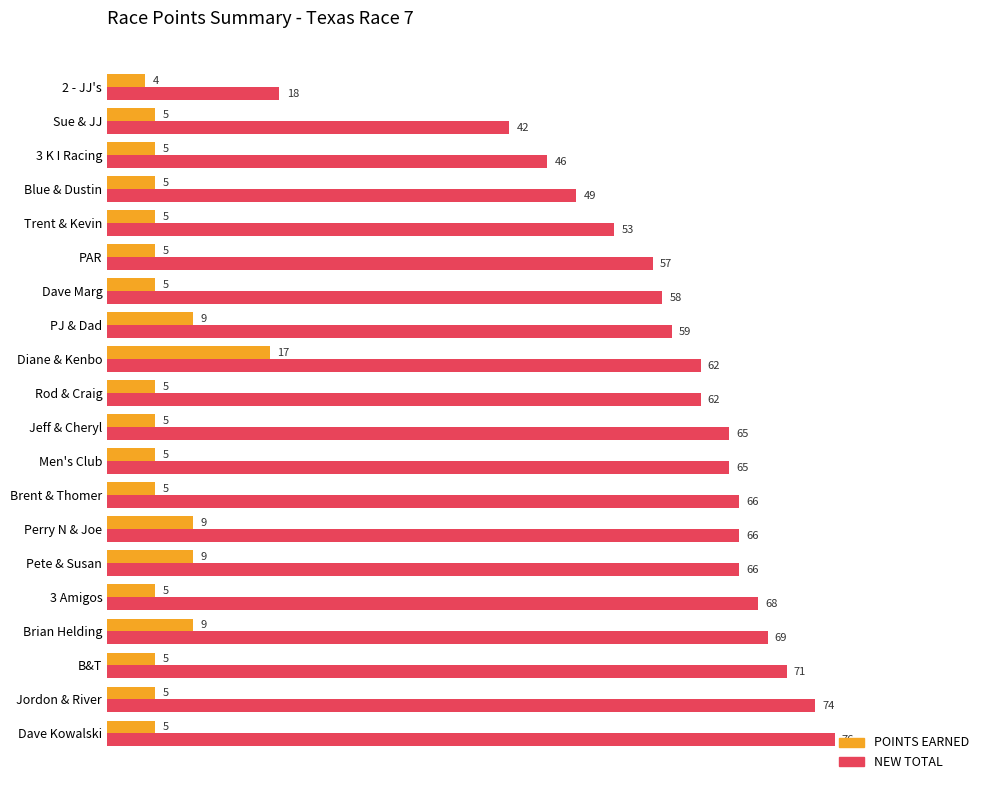

Which category has the highest value in the POINTS EARNED series?

Diane & Kenbo